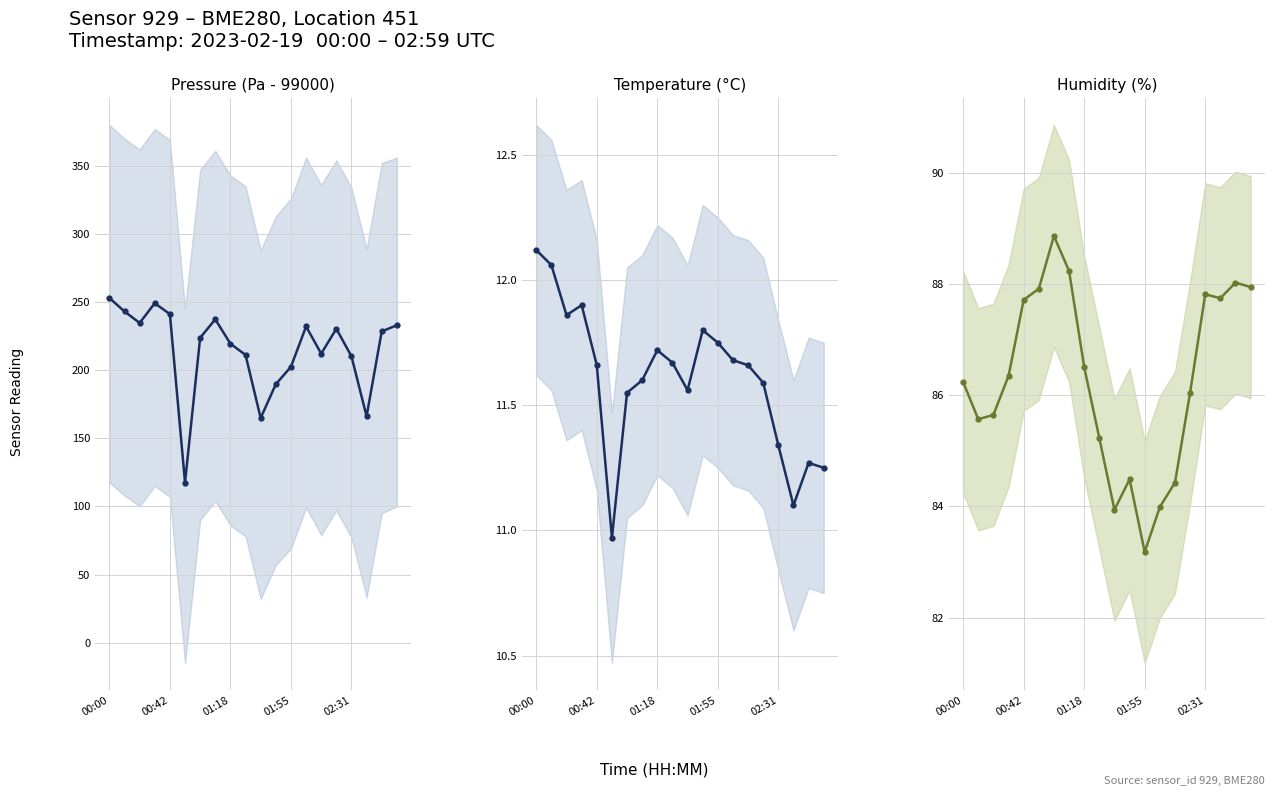

What position from the right is 13?

7